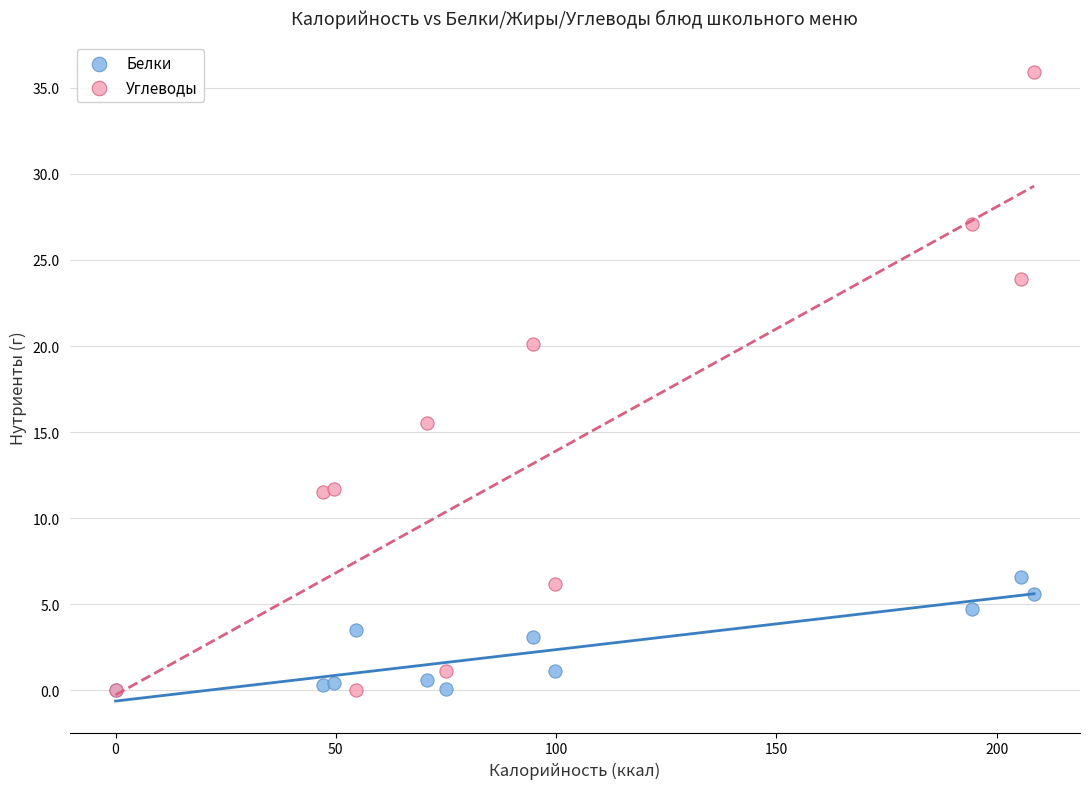

In the Углеводы series, what Y value is closest to 17?

15.5